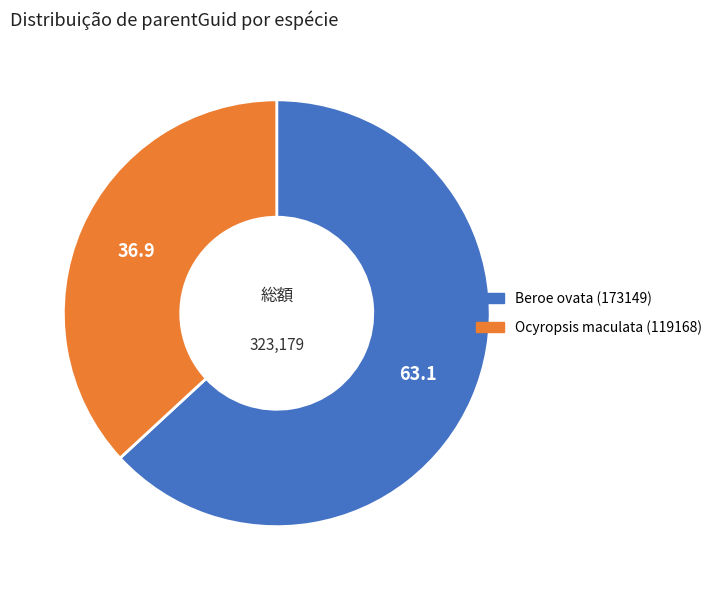

Does any single category account for the majority?

Yes